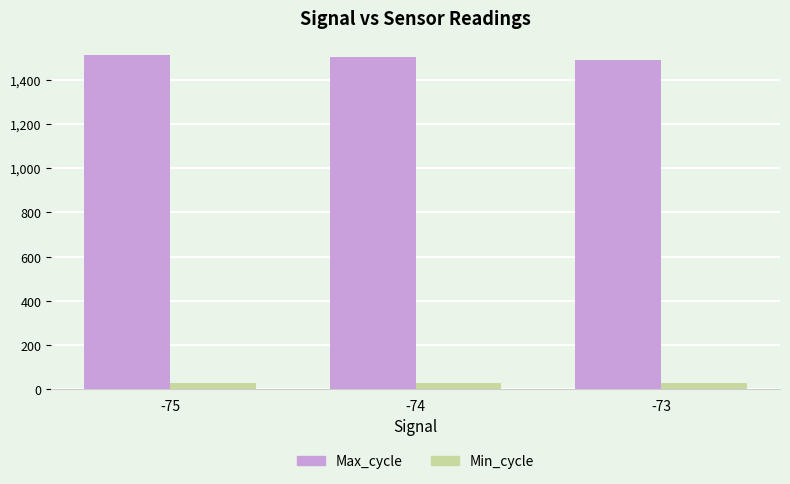

The value of Max_cycle at -74 is 2064.9. True or false?

False